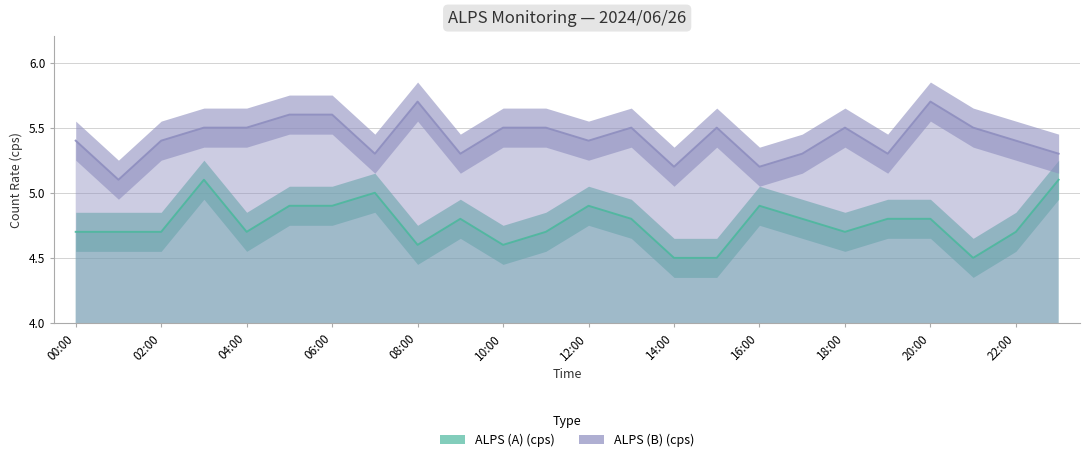

What position from the left is 21:00?

22